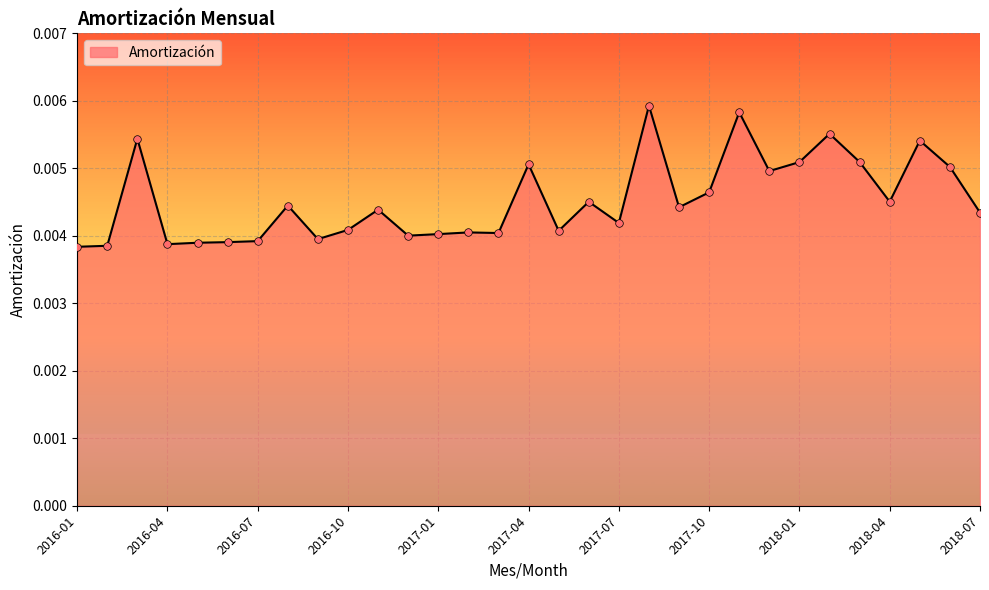

How many lines are shown in the chart?

1